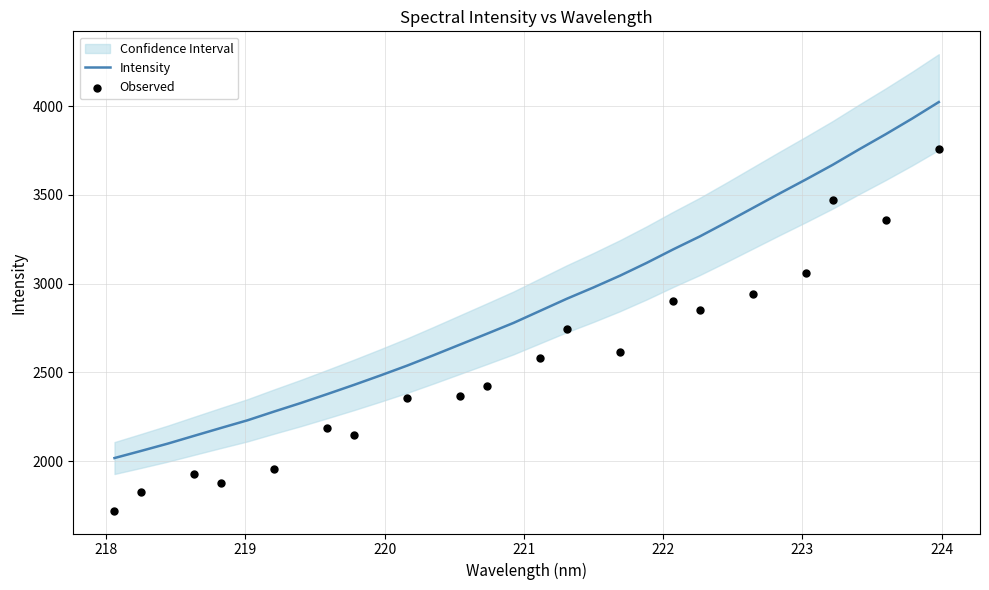

What is the change in value from 218 to 10?

+425.8